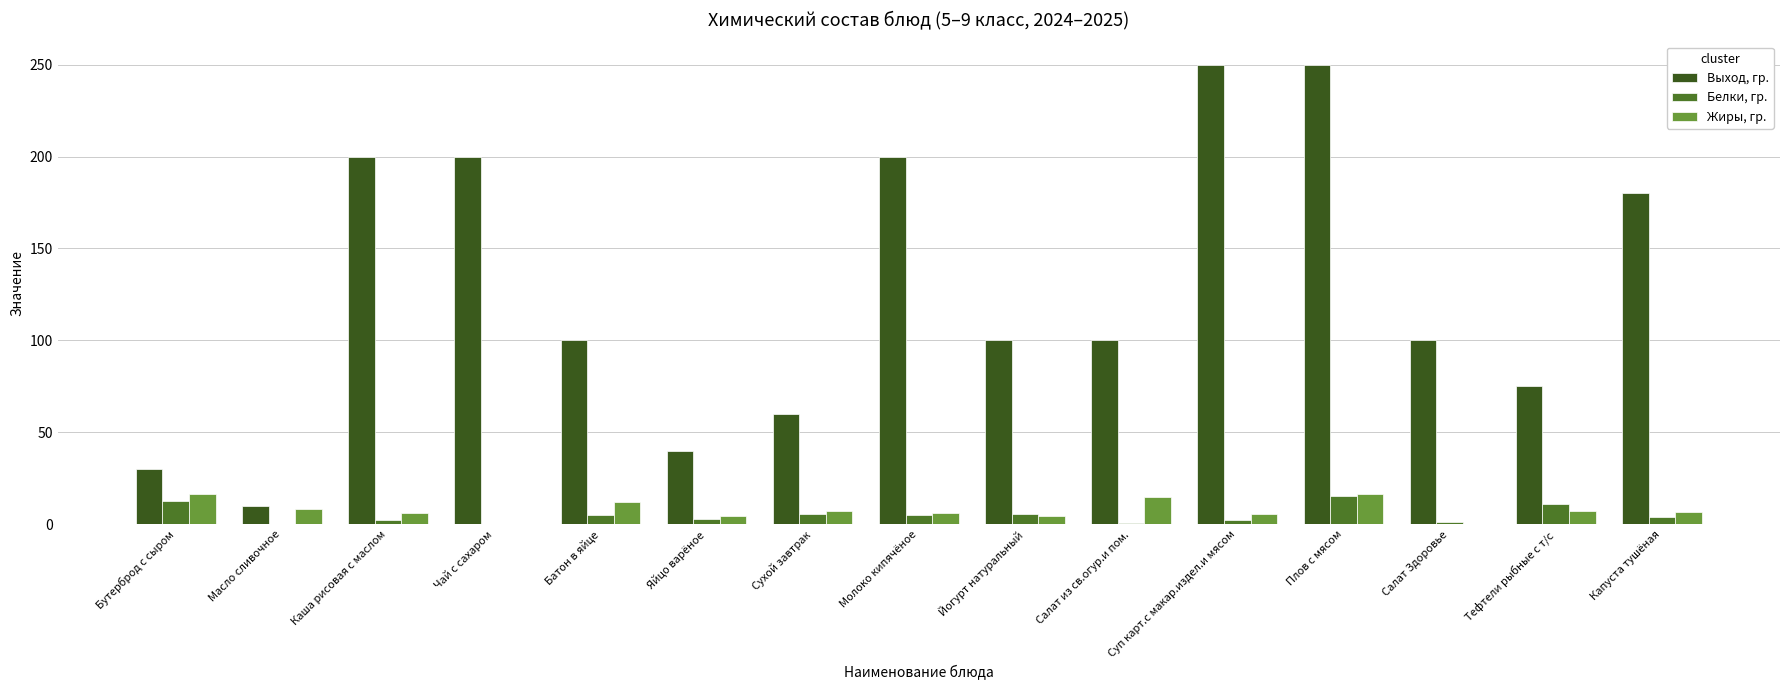

What is the sum of the Белки, гр. values at Капуста тушёная and Йогурт натуральный?

9.2